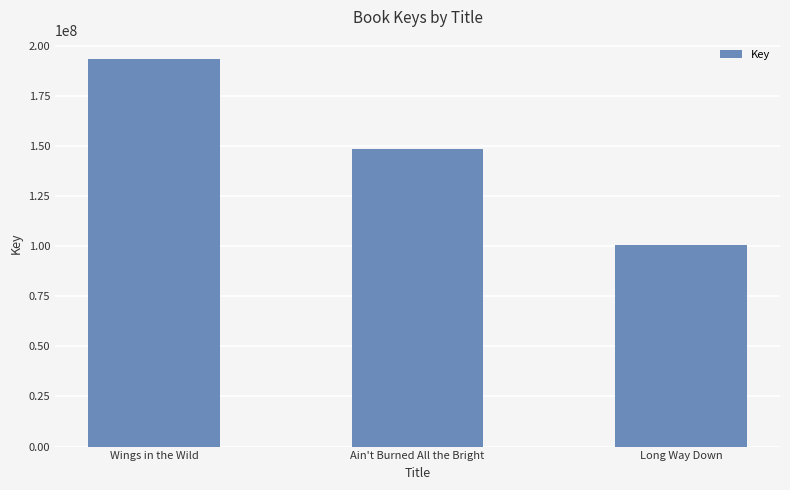

What position from the left is Wings in the Wild?

1